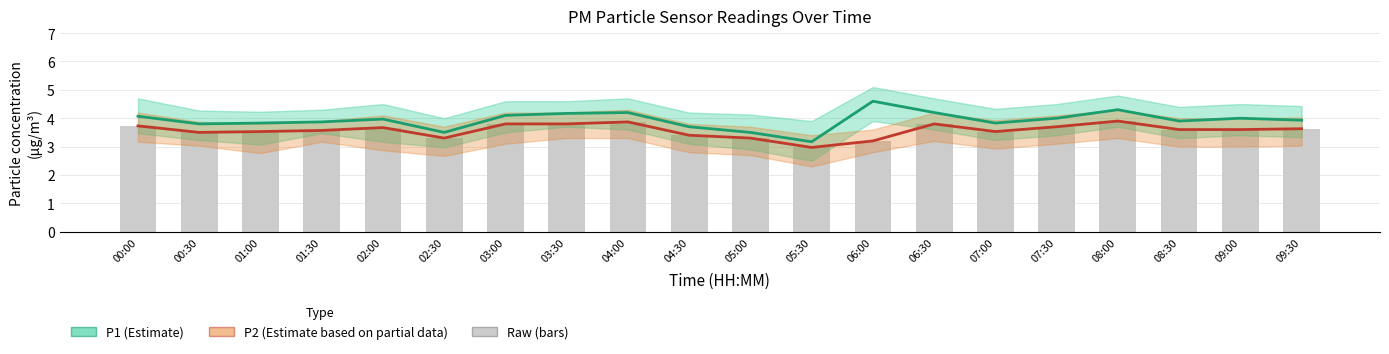

Reading right to left, transcribe all the data shown in this chart.

P1: 09:30=3.9	09:00=4.0	08:30=3.9	08:00=4.3	07:30=4.0	07:00=3.8	06:30=4.2	06:00=4.6	05:30=3.2	05:00=3.5	04:30=3.7	04:00=4.2	03:30=4.2	03:00=4.1	02:30=3.5	02:00=4.0	01:30=3.9	01:00=3.8	00:30=3.8	00:00=4.1
P2: 09:30=3.6	09:00=3.6	08:30=3.6	08:00=3.9	07:30=3.7	07:00=3.5	06:30=3.8	06:00=3.2	05:30=3.0	05:00=3.3	04:30=3.4	04:00=3.9	03:30=3.8	03:00=3.8	02:30=3.3	02:00=3.7	01:30=3.6	01:00=3.5	00:30=3.5	00:00=3.7
P2 (raw): 09:30=3.6	09:00=3.6	08:30=3.6	08:00=3.9	07:30=3.7	07:00=3.5	06:30=3.8	06:00=3.2	05:30=3.0	05:00=3.3	04:30=3.4	04:00=3.9	03:30=3.8	03:00=3.8	02:30=3.3	02:00=3.7	01:30=3.6	01:00=3.5	00:30=3.5	00:00=3.7